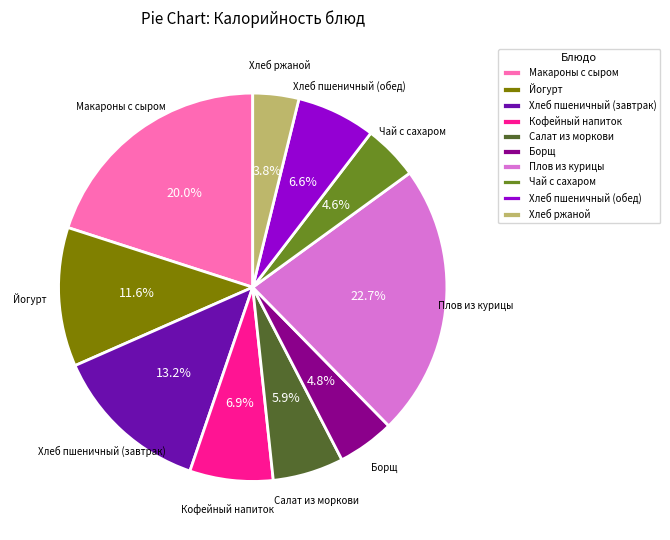

Approximately how many times larger is the value at Хлеб пшеничный (обед) compared to Чай с сахаром?

1.4